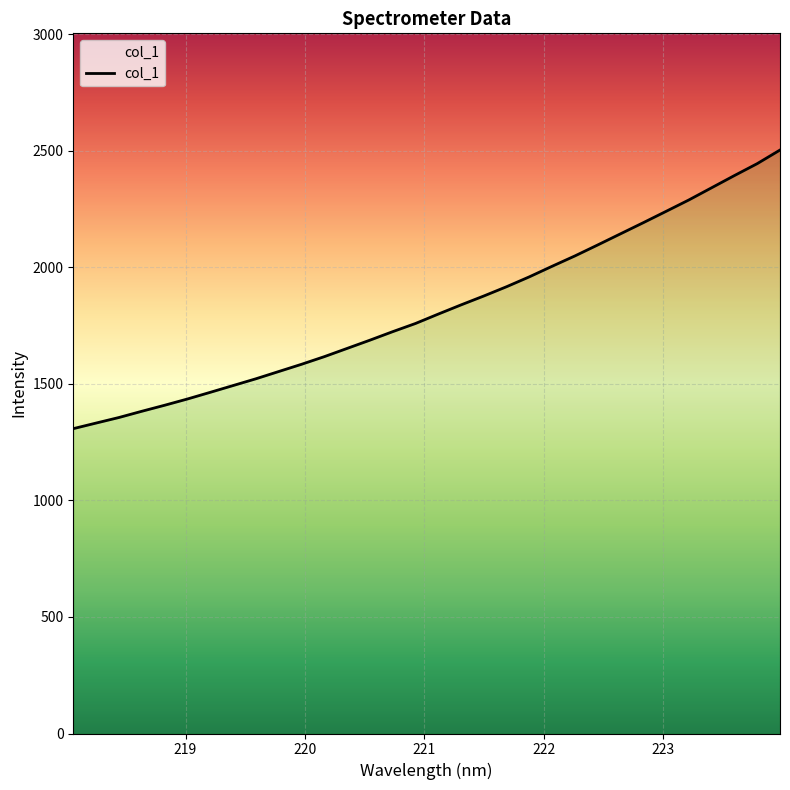

What is the difference between the maximum and minimum values?

1195.4